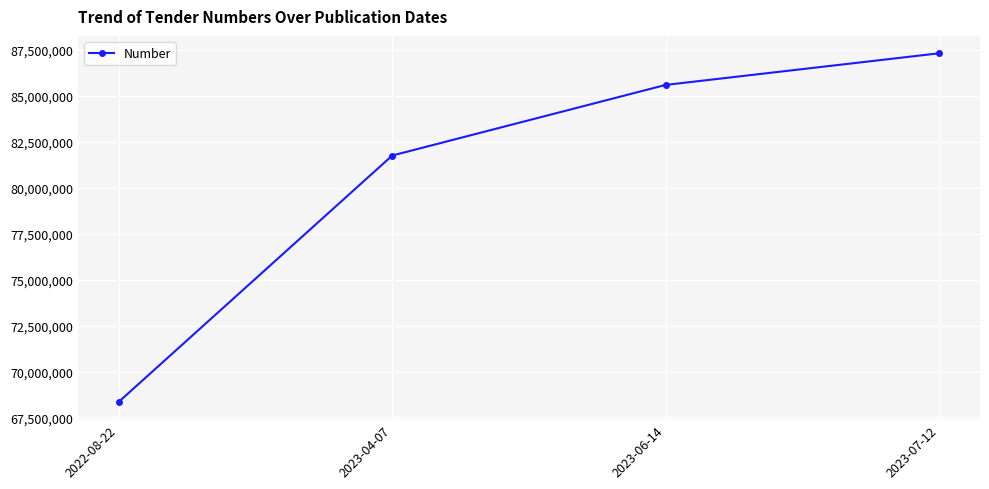

What is the label of the 3rd point from the right?

2023-04-07